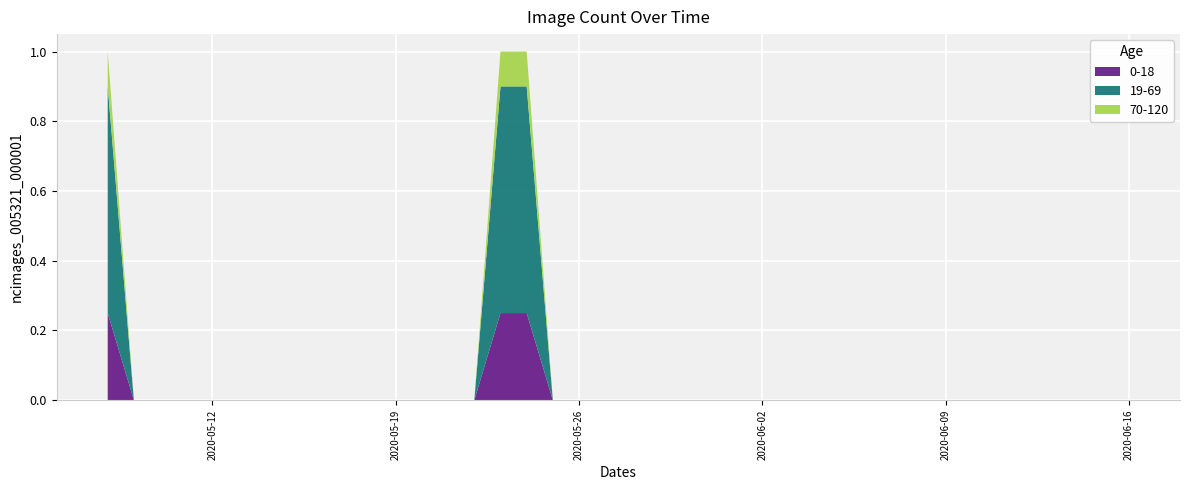

Reading left to right, list all the values displayed in this chart.

2020-05-08=1	2020-05-09=0	2020-05-10=0	2020-05-11=0	2020-05-12=0	2020-05-13=0	2020-05-14=0	2020-05-15=0	2020-05-16=0	2020-05-17=0	2020-05-18=0	2020-05-19=0	2020-05-20=0	2020-05-21=0	2020-05-22=0	2020-05-23=1	2020-05-24=1	2020-05-25=0	2020-05-26=0	2020-05-27=0	2020-05-28=0	2020-05-29=0	2020-05-30=0	2020-05-31=0	2020-06-01=0	2020-06-02=0	2020-06-03=0	2020-06-04=0	2020-06-05=0	2020-06-06=0	2020-06-07=0	2020-06-08=0	2020-06-09=0	2020-06-10=0	2020-06-11=0	2020-06-12=0	2020-06-13=0	2020-06-14=0	2020-06-15=0	2020-06-16=0